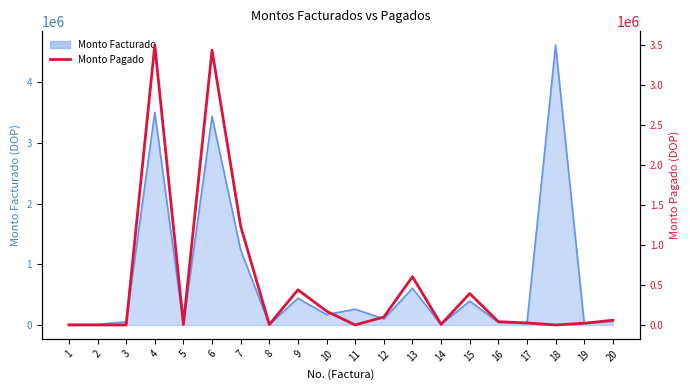

Where is the first local minimum?

5